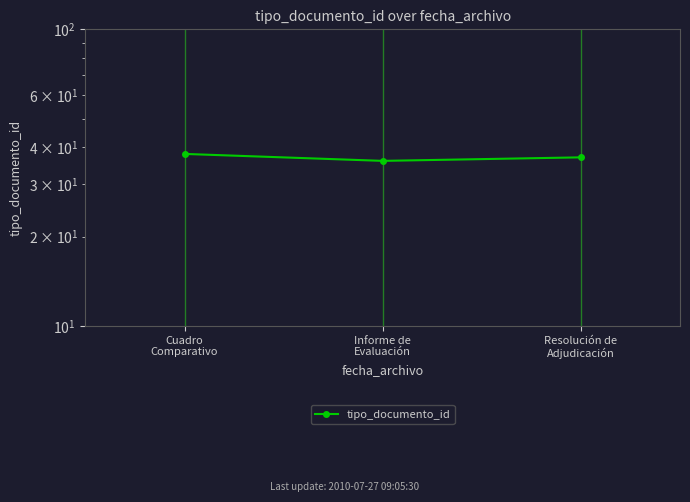

What is the value of the 3rd point from the left?

37